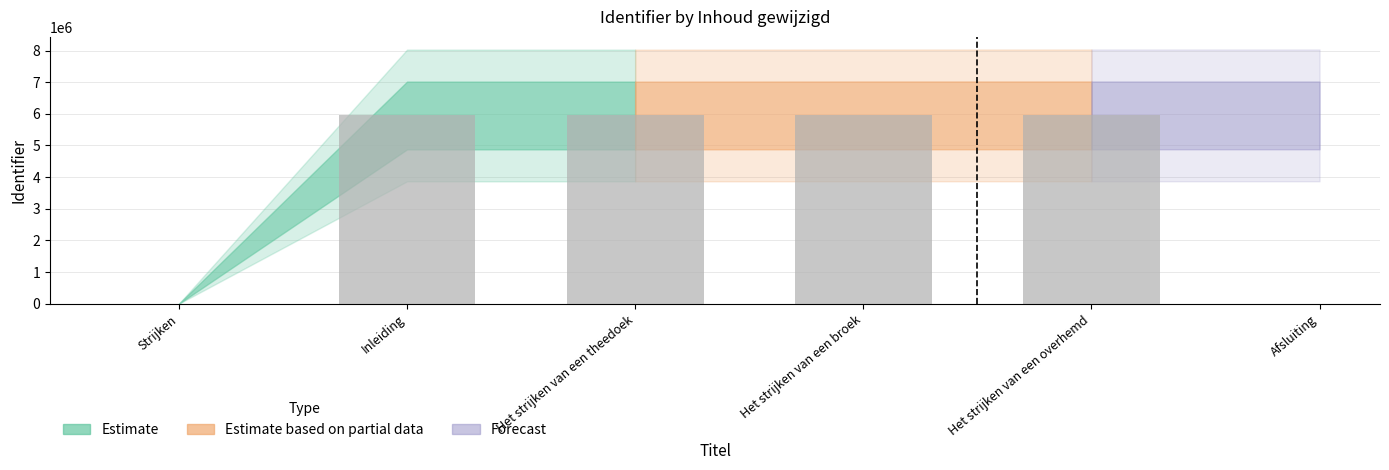

Are the bars horizontal?

No